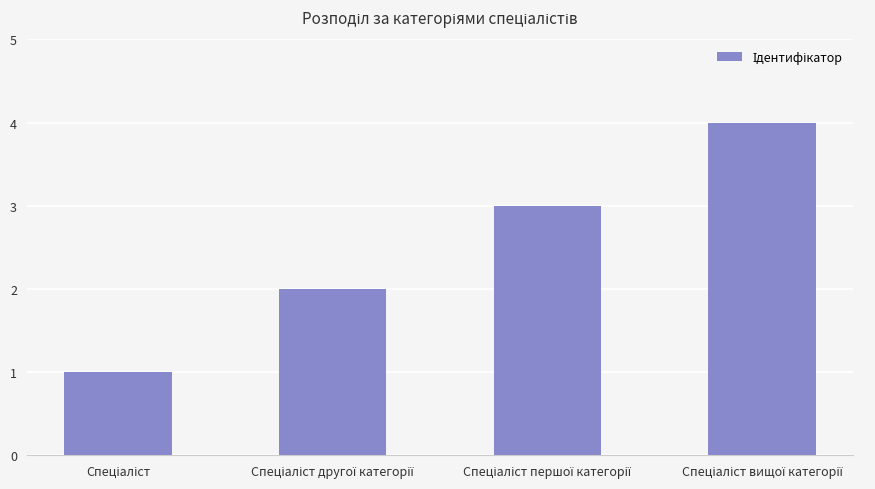

What is the value of the 3rd bar from the left?

3